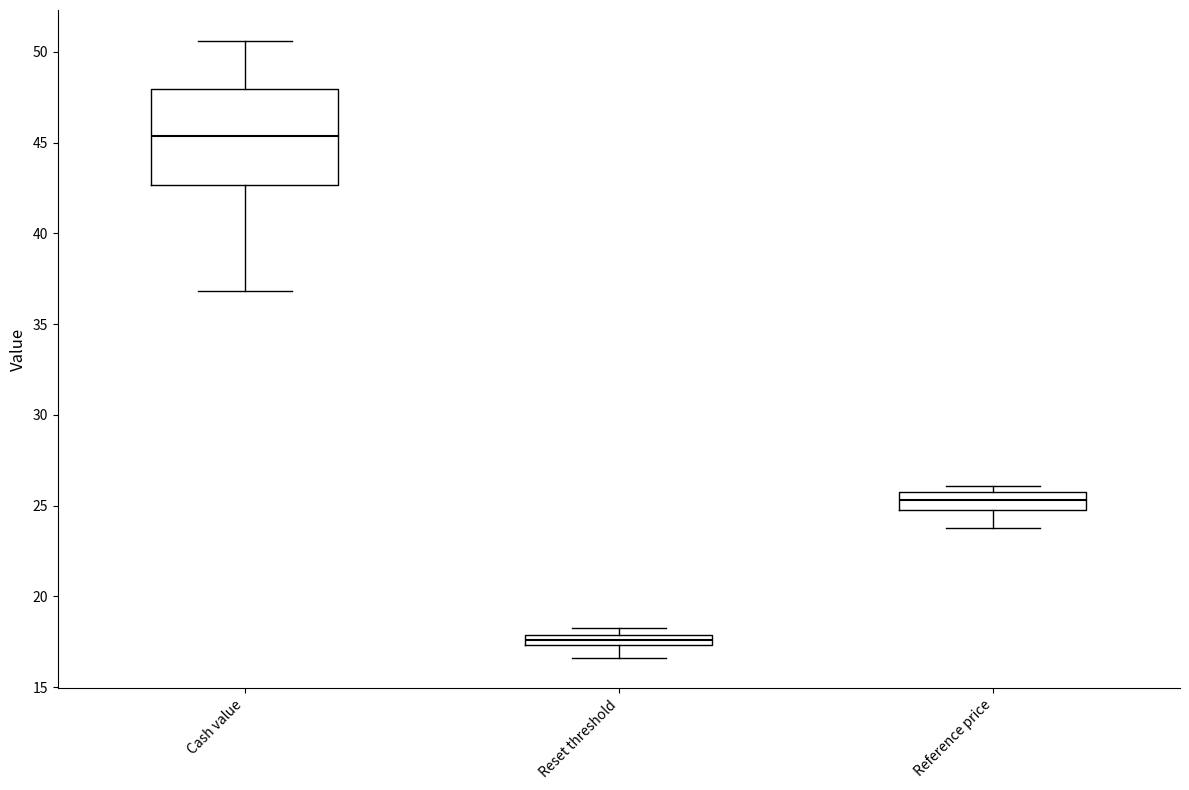

Which box has the lowest median line?

Reset threshold